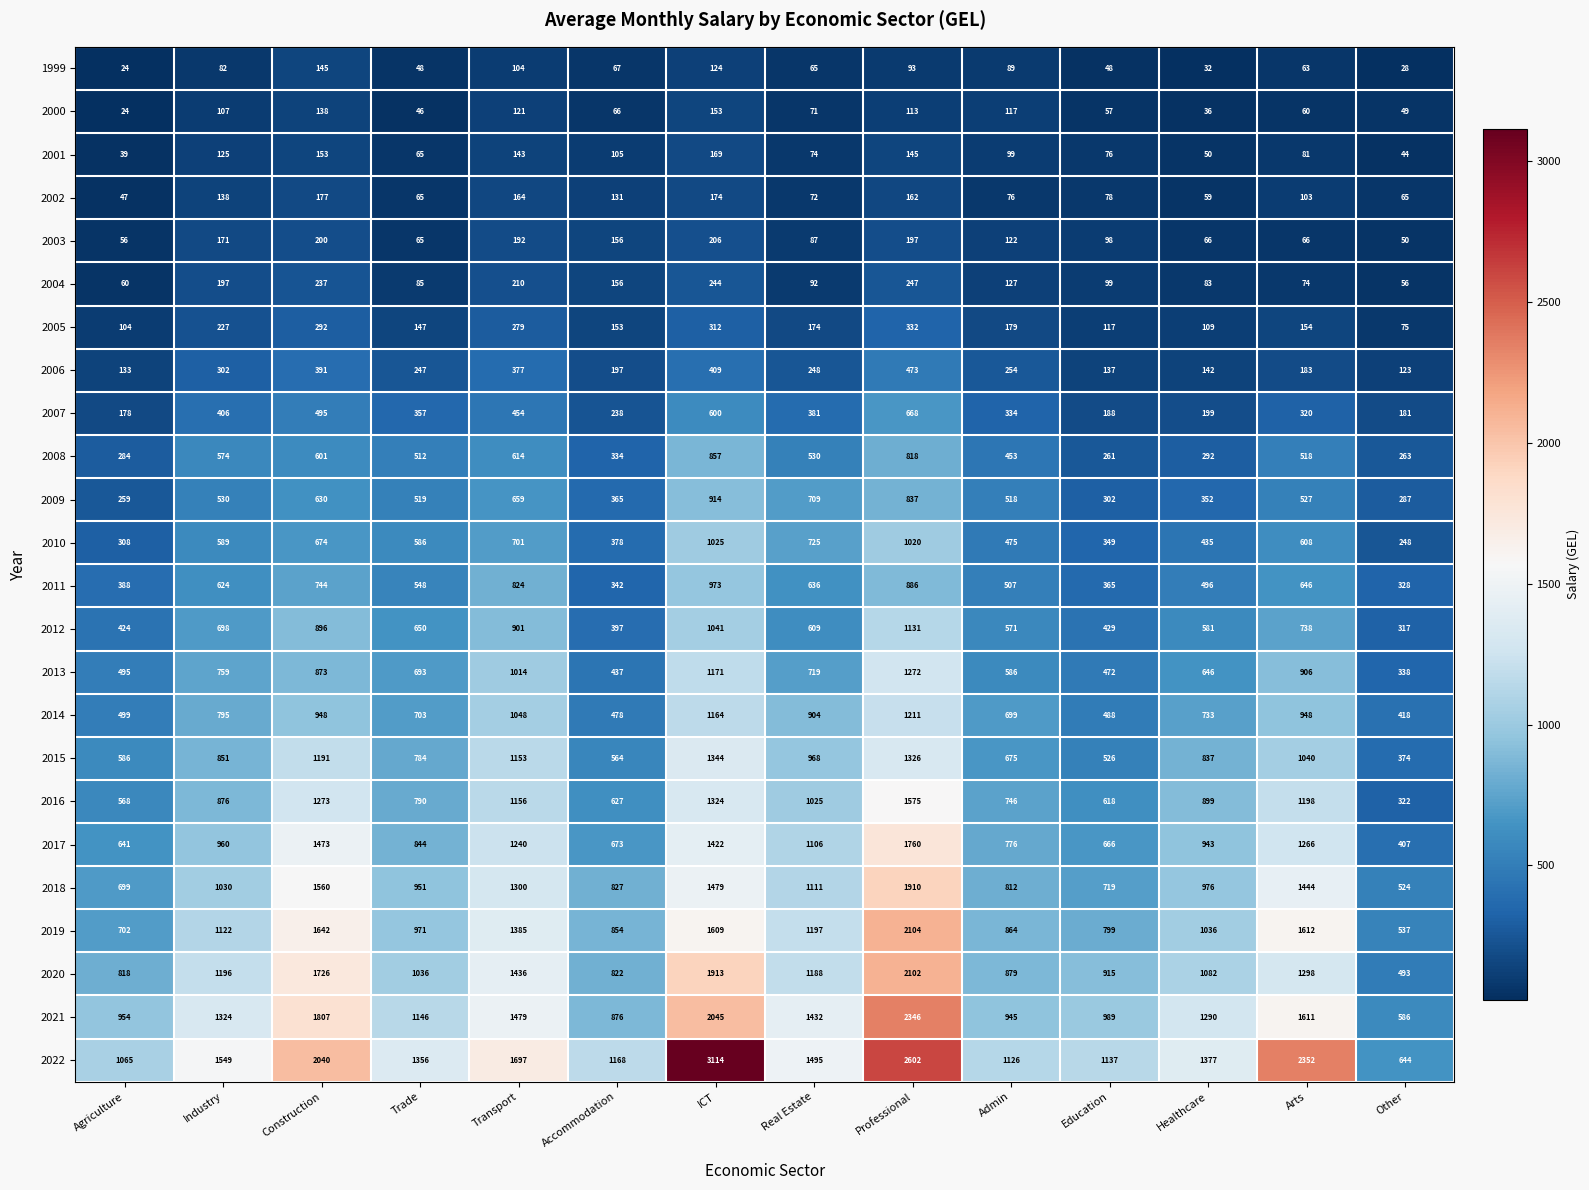

How many categories are shown in the chart?

14